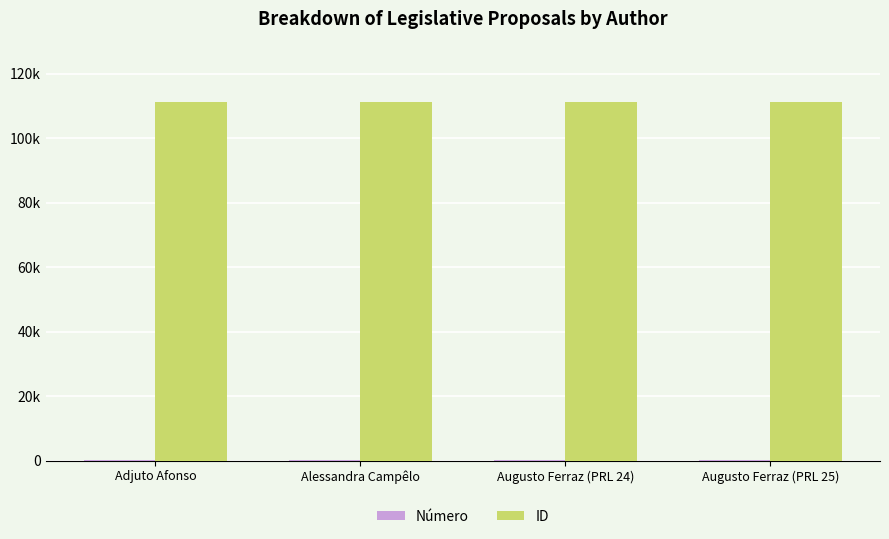

Are the bars horizontal?

No